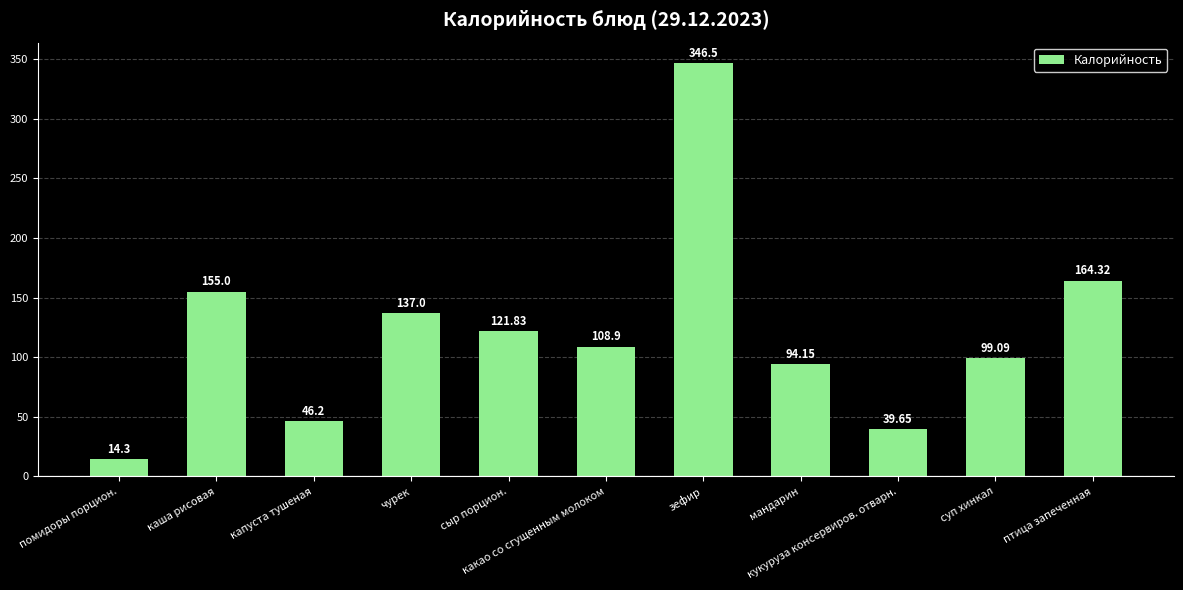

True or false: the data shows 99.1 at суп хинкал.

True